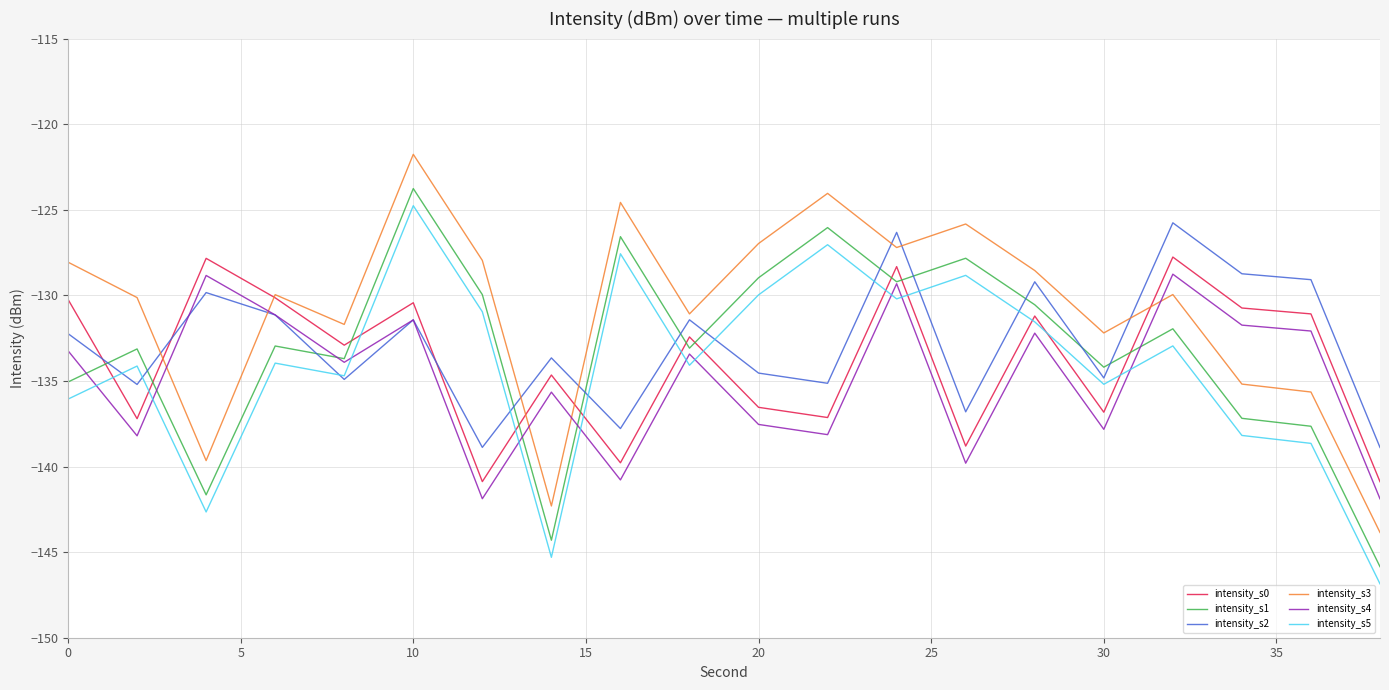

Which series has the largest total across all categories?

intensity_s3